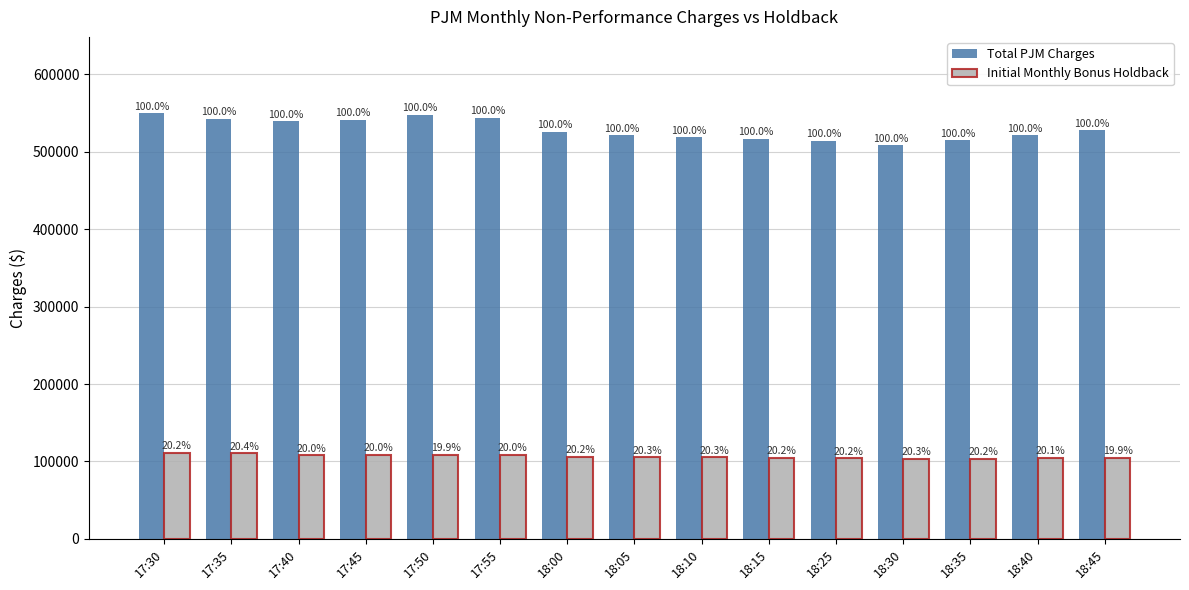

How many groups of bars are there?

15